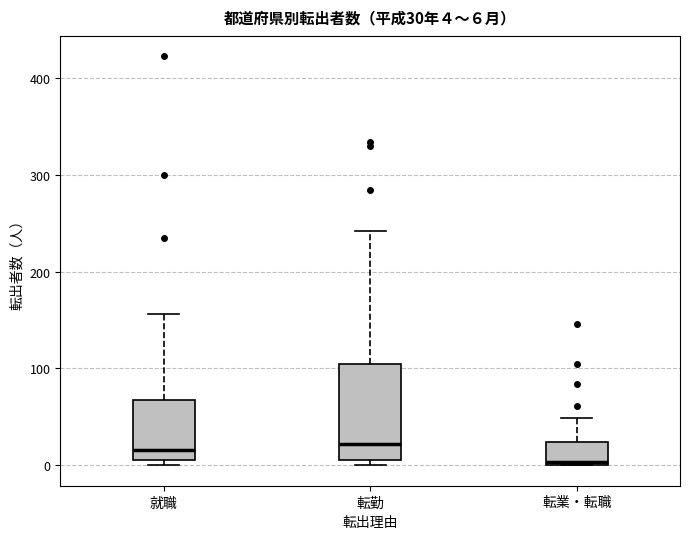

Which box has the lowest median line?

転業・転職